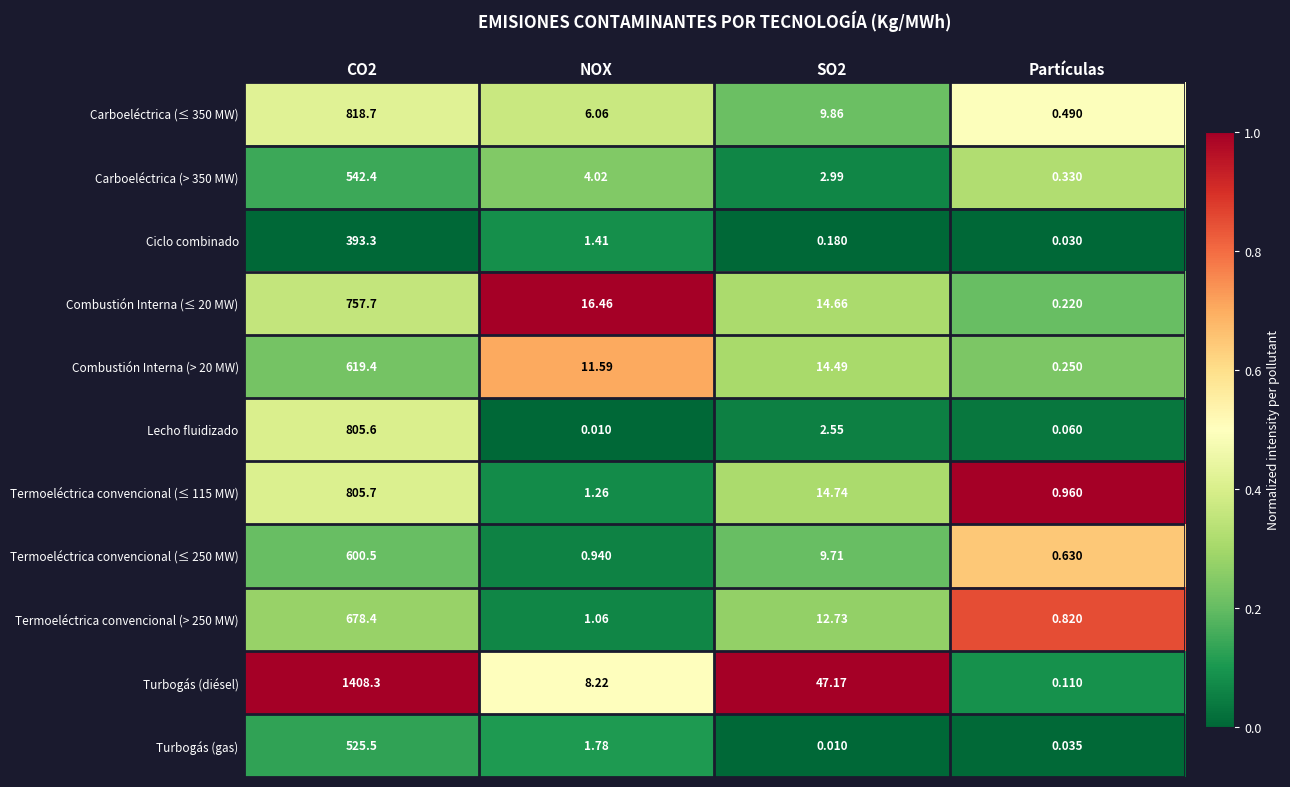

What is the difference between the highest and lowest values at SO2?

47.2